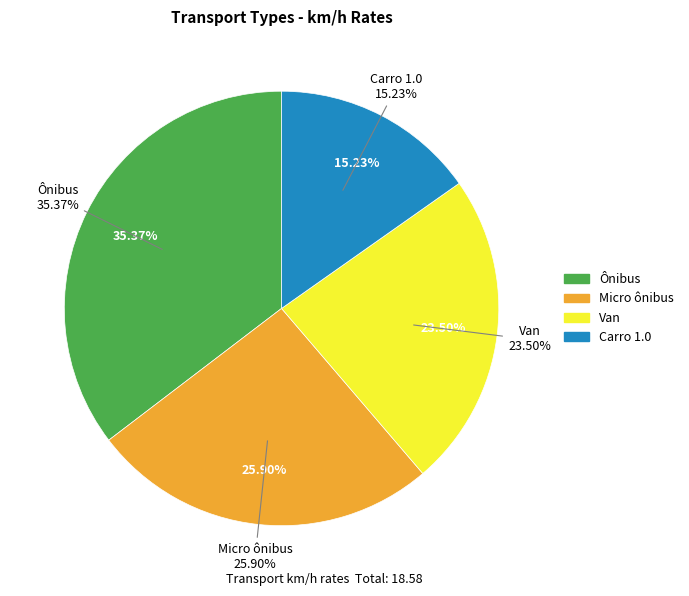

Rank the categories by value from lowest to highest.

Carro 1.0, Van, Micro ônibus, Ônibus